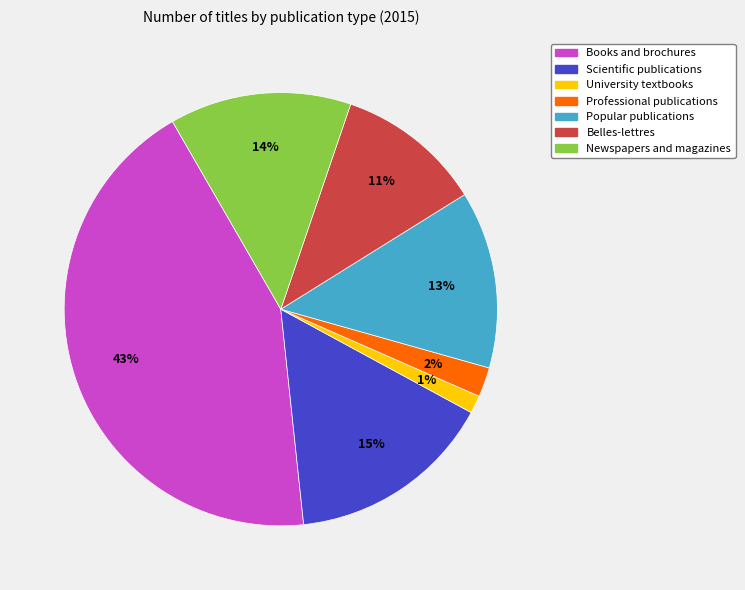

Which slice is the smallest?

University textbooks